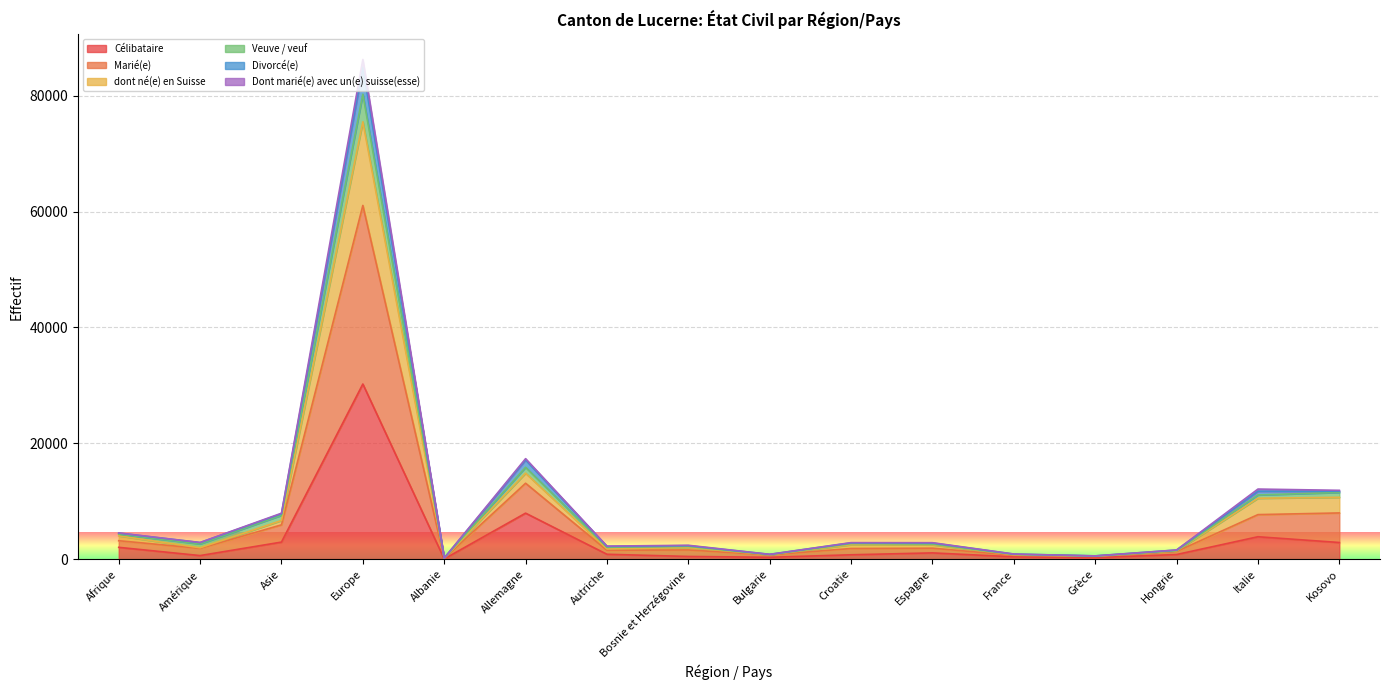

At which category is the sum across all series the highest?

Europe